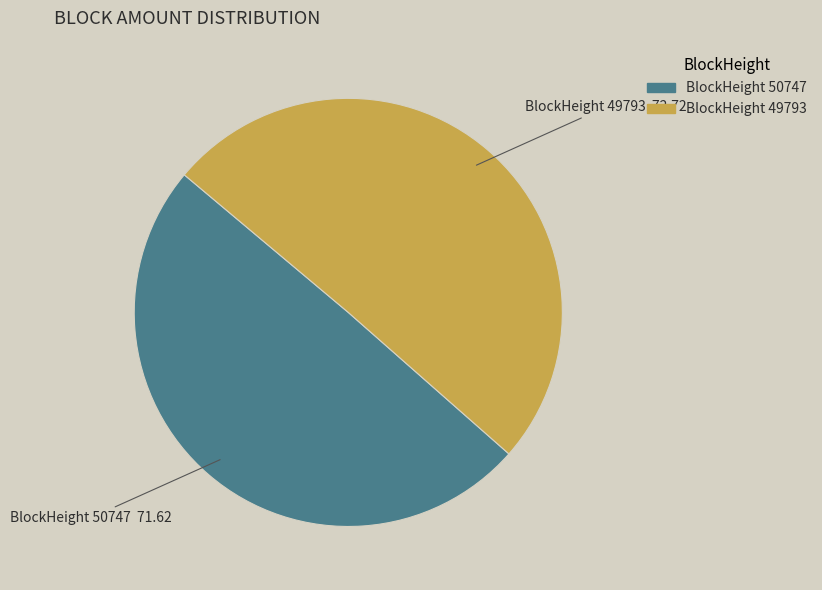

Is it true that BlockHeight 49793 is 58% of the pie?

False